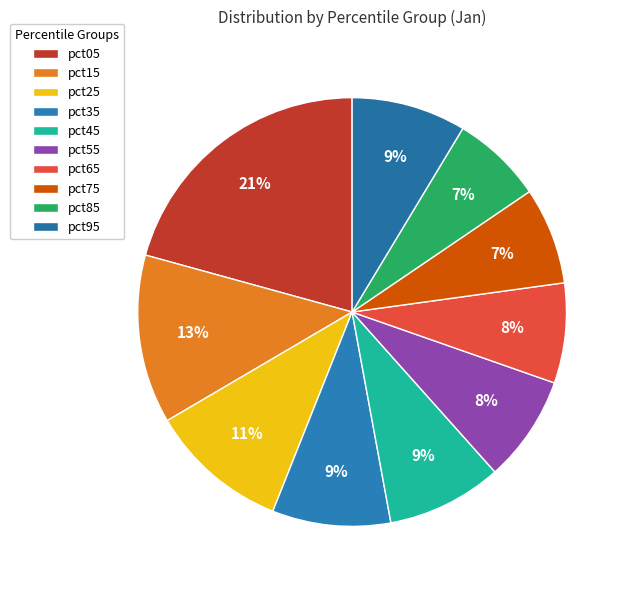

What percentage is the pct35 slice, to the nearest percent?

9%